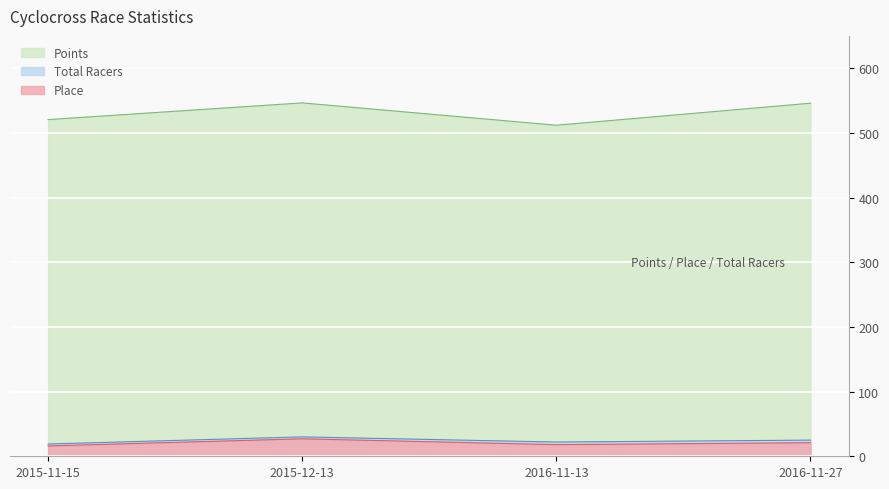

How many interior local peaks does the Place series have?

1